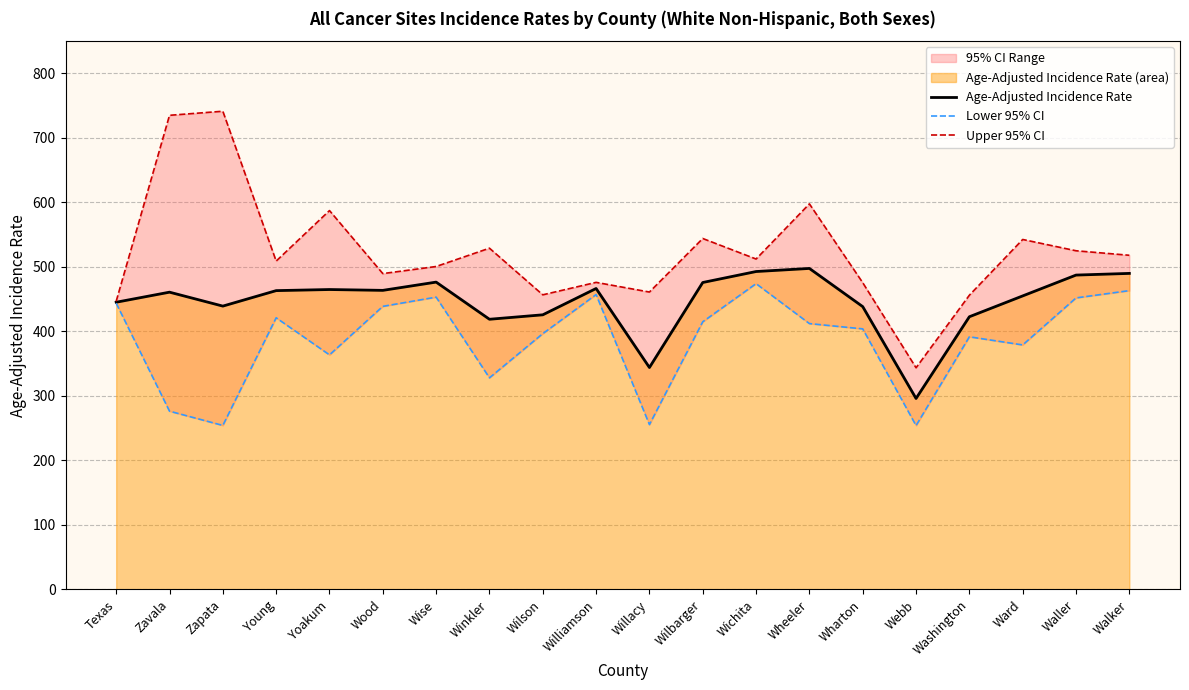

What position from the right is Wheeler?

7